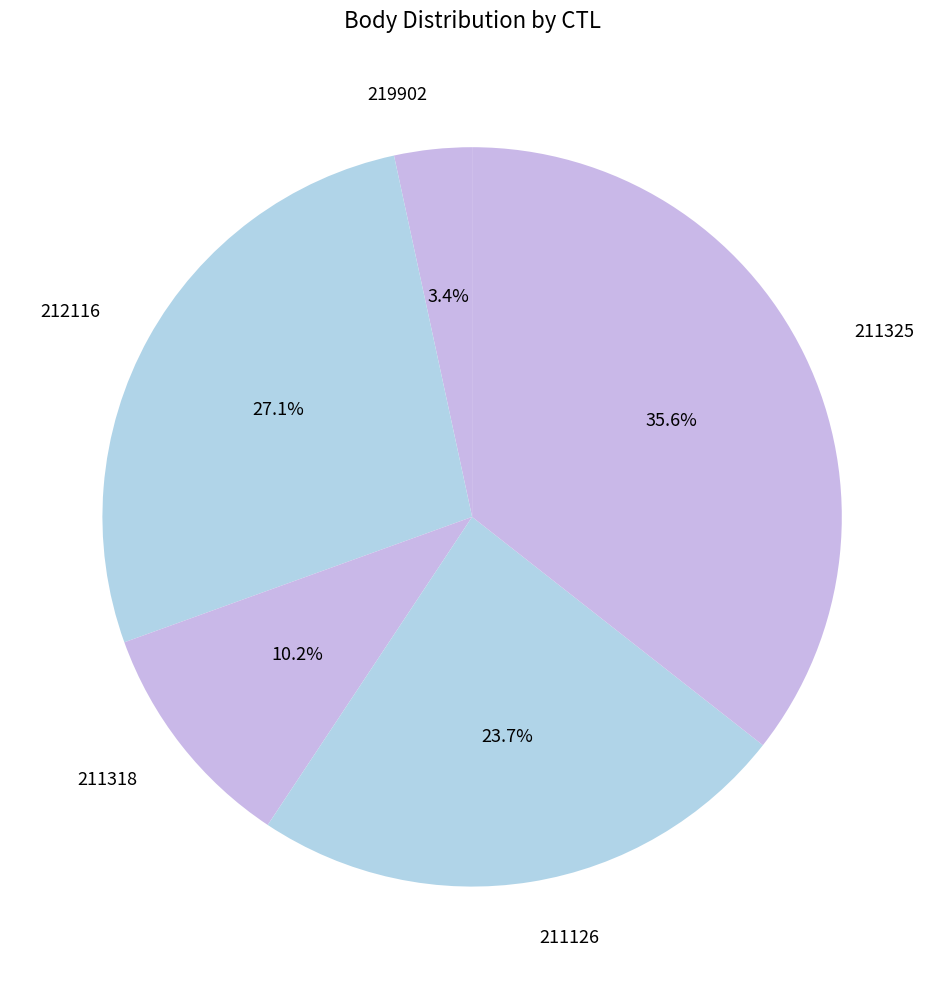

To the nearest percent, what is the difference between the largest and smallest slice percentages?

32%